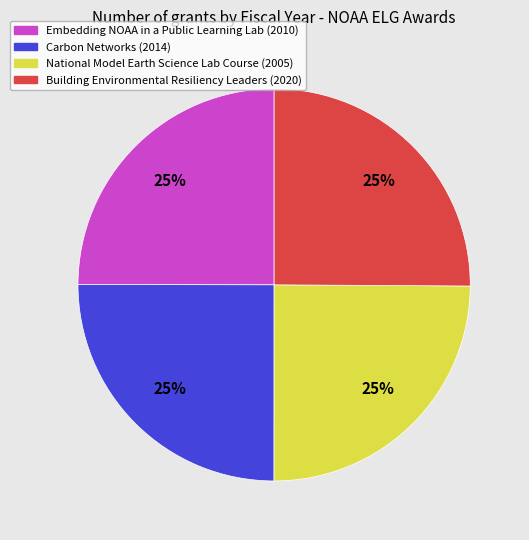

Count the number of slices in the pie.

4